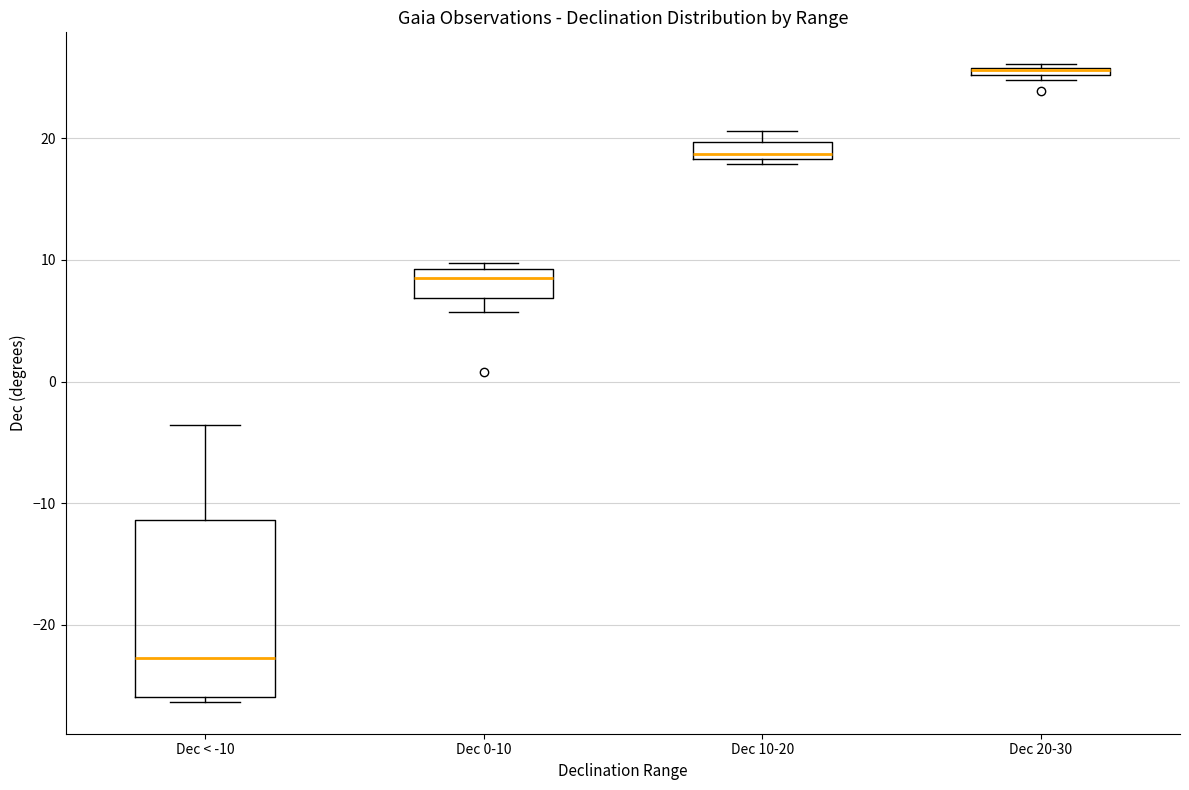

Which box is the tallest, from its lower edge to its upper edge?

Dec < -10